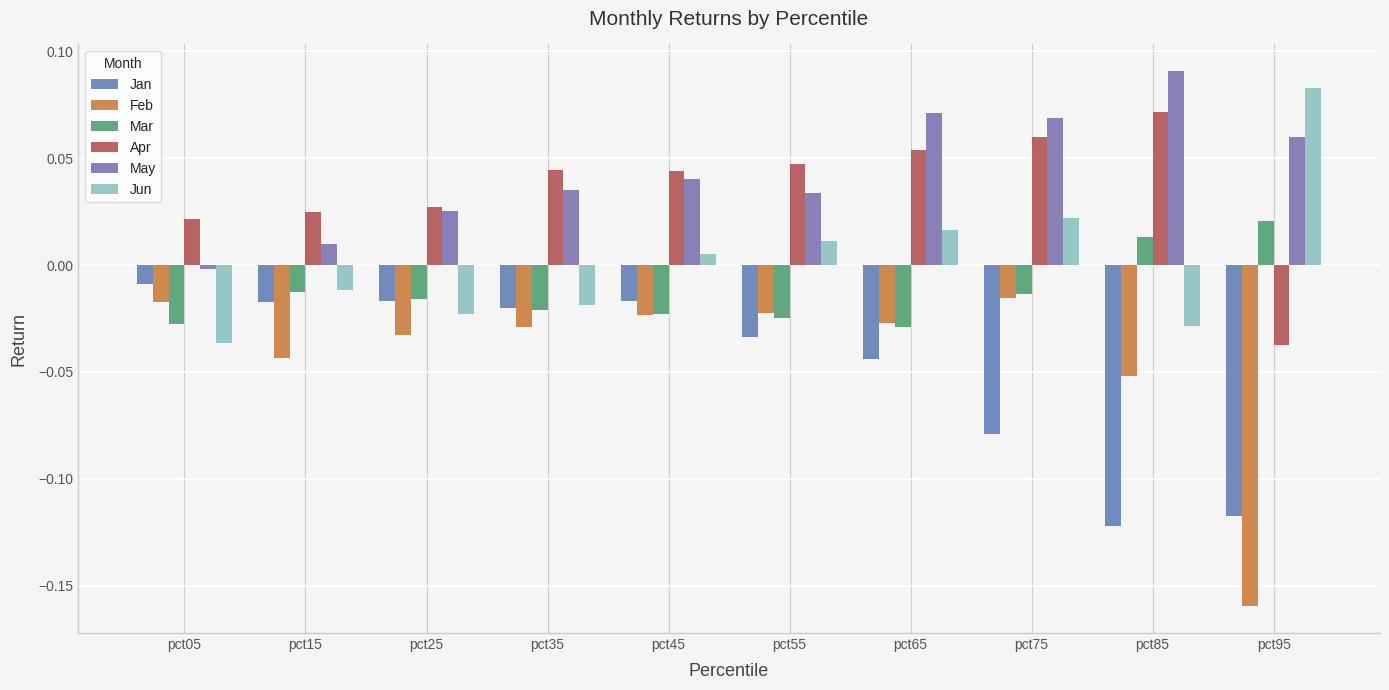

Rank the series by their maximum value, from lowest to highest.

Feb, Jan, Mar, Apr, Jun, May